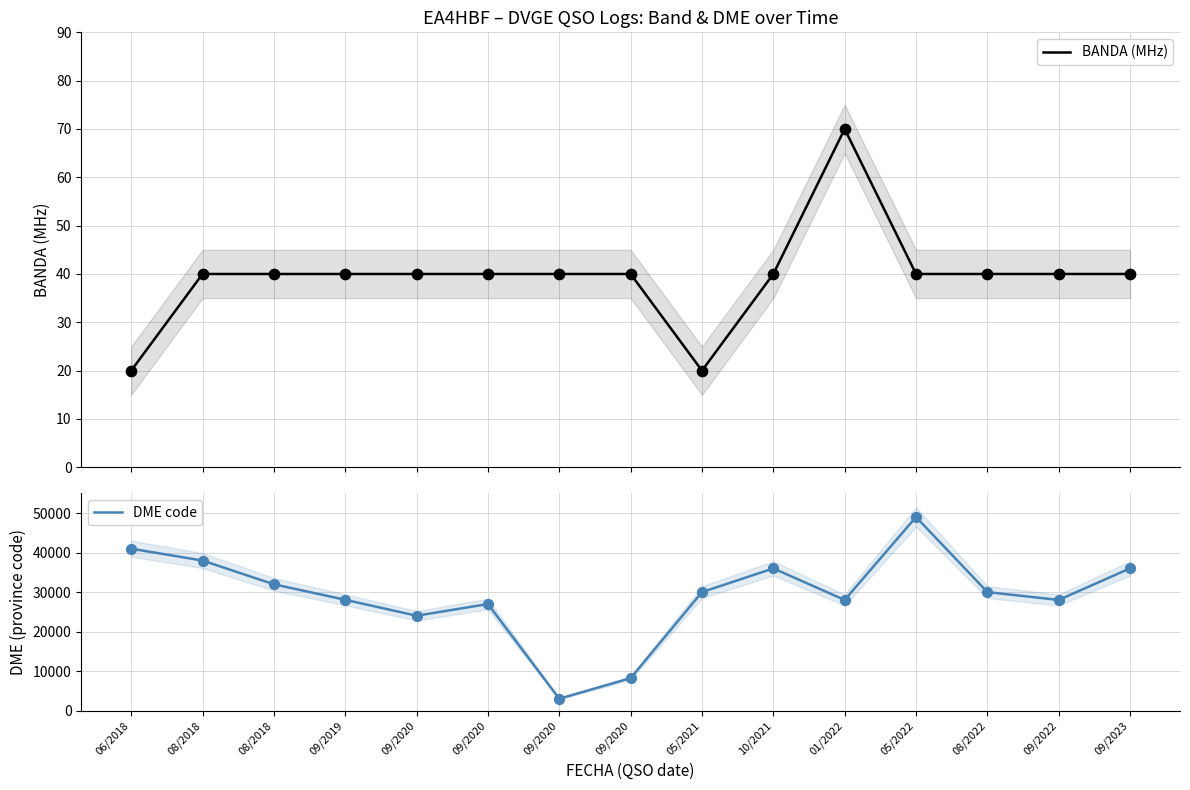

At how many categories does at least one series exceed 6738?

14